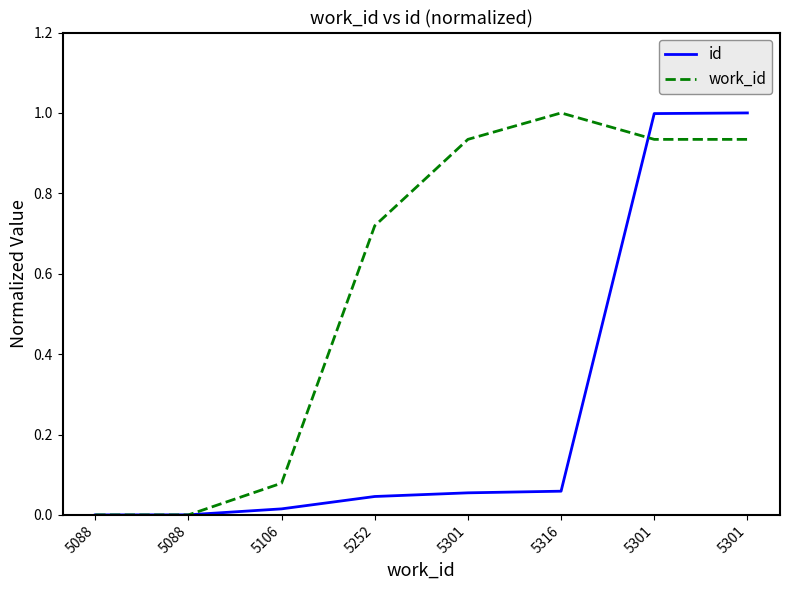

How many interior local peaks does the work_id series have?

1